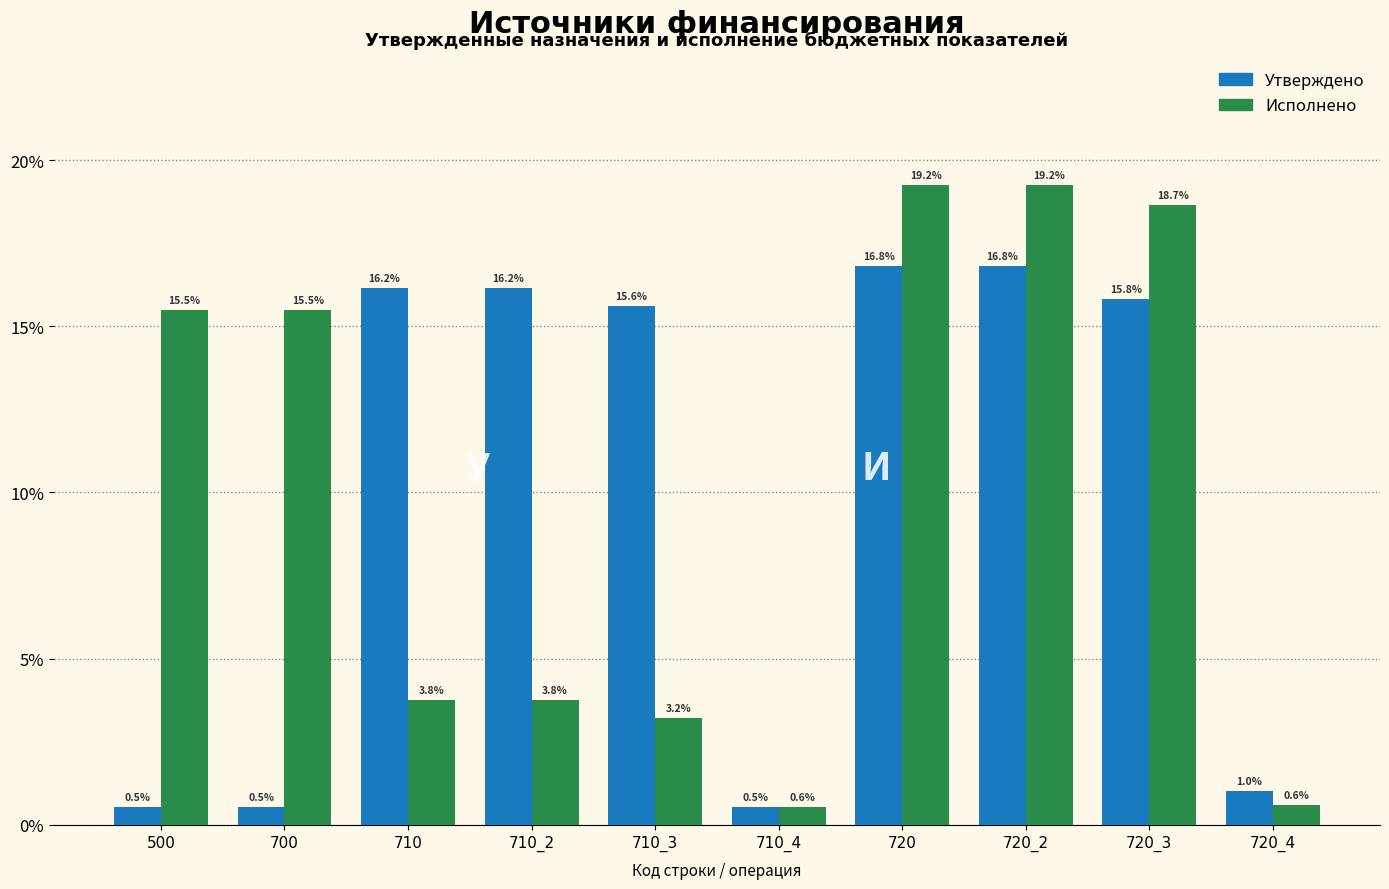

Reading left to right, extract all data points from this chart.

Утверждено: 500=0.5	700=0.5	710=16.2	710_2=16.2	710_3=15.6	710_4=0.5	720=16.8	720_2=16.8	720_3=15.8	720_4=1.0
Исполнено: 500=15.5	700=15.5	710=3.8	710_2=3.8	710_3=3.2	710_4=0.6	720=19.2	720_2=19.2	720_3=18.7	720_4=0.6